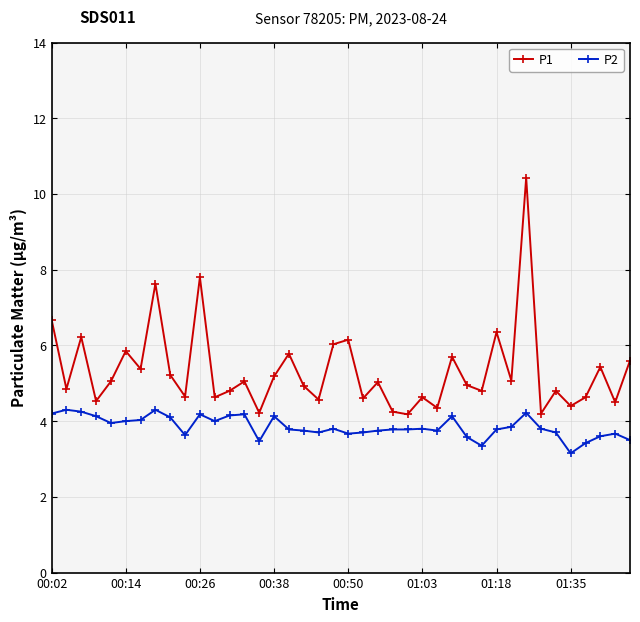

What are all the series names shown in the legend?

P1, P2